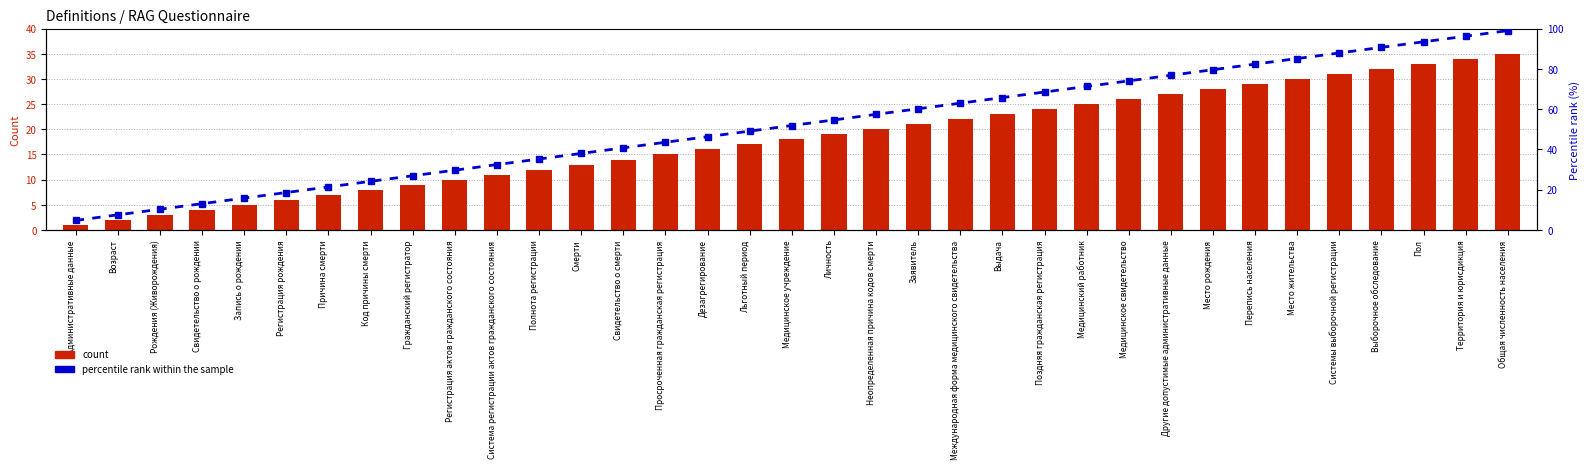

Reading left to right, list all the values displayed in this chart.

count: Административные данные=1.0	Возраст=2.0	Рождения (Живорождения)=3.0	Свидетельство о рождении=4.0	Запись о рождении=5.0	Регистрация рождения=6.0	Причина смерти=7.0	Код причины смерти=8.0	Гражданский регистратор=9.0	Регистрация актов гражданского состояния=10.0	Система регистрации актов гражданского состояния=11.0	Полнота регистрации=12.0	Смерти=13.0	Свидетельство о смерти=14.0	Просроченная гражданская регистрация=15.0	Дезагрегирование=16.0	Льготный период=17.0	Медицинское учреждение=18.0	Личность=19.0	Неопределенная причина кодов смерти=20.0	Заявитель=21.0	Международная форма медицинского свидетельства=22.0	Выдача=23.0	Поздняя гражданская регистрация=24.0	Медицинский работник=25.0	Медицинское свидетельство=26.0	Другие допустимые административные данные=27.0	Место рождения=28.0	Перепись населения=29.0	Место жительства=30.0	Системы выборочной регистрации=31.0	Выборочное обследование=32.0	Пол=33.0	Территория и юрисдикция=34.0	Общая численность населения=35.0
percentile rank within the sample: Административные данные=4.8	Возраст=7.5	Рождения (Живорождения)=10.3	Свидетельство о рождении=13.1	Запись о рождении=15.9	Регистрация рождения=18.6	Причина смерти=21.4	Код причины смерти=24.2	Гражданский регистратор=26.9	Регистрация актов гражданского состояния=29.7	Система регистрации актов гражданского состояния=32.5	Полнота регистрации=35.3	Смерти=38.0	Свидетельство о смерти=40.8	Просроченная гражданская регистрация=43.6	Дезагрегирование=46.3	Льготный период=49.1	Медицинское учреждение=51.9	Личность=54.7	Неопределенная причина кодов смерти=57.4	Заявитель=60.2	Международная форма медицинского свидетельства=63.0	Выдача=65.7	Поздняя гражданская регистрация=68.5	Медицинский работник=71.3	Медицинское свидетельство=74.1	Другие допустимые административные данные=76.8	Место рождения=79.6	Перепись населения=82.4	Место жительства=85.1	Системы выборочной регистрации=87.9	Выборочное обследование=90.7	Пол=93.5	Территория и юрисдикция=96.2	Общая численность населения=99.0